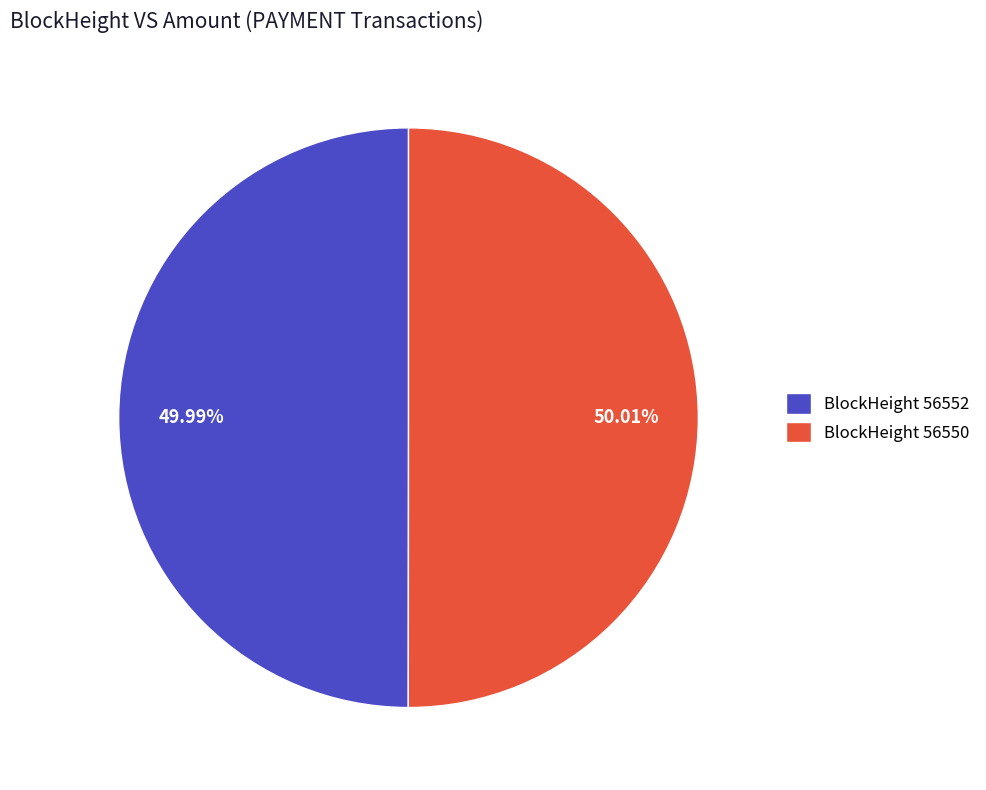

Do BlockHeight 56552 and BlockHeight 56550 together represent more than half of the pie?

Yes